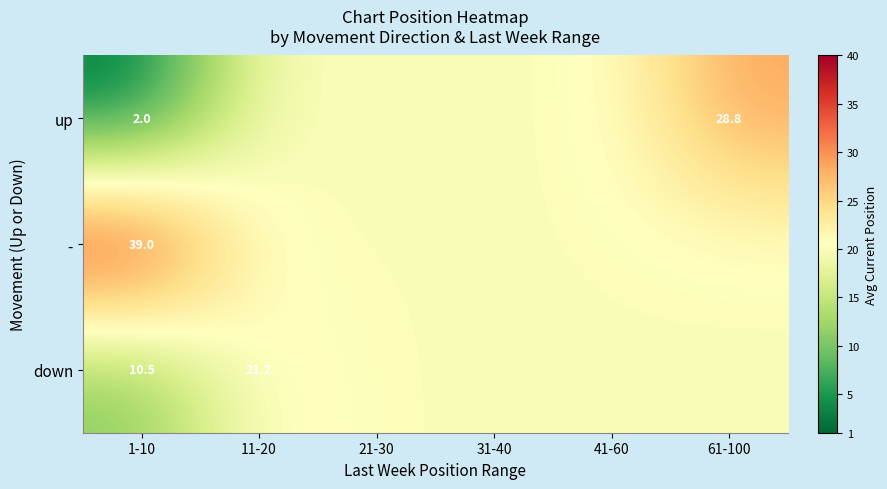

Is it true that down equals 17.1 at 1-10?

False